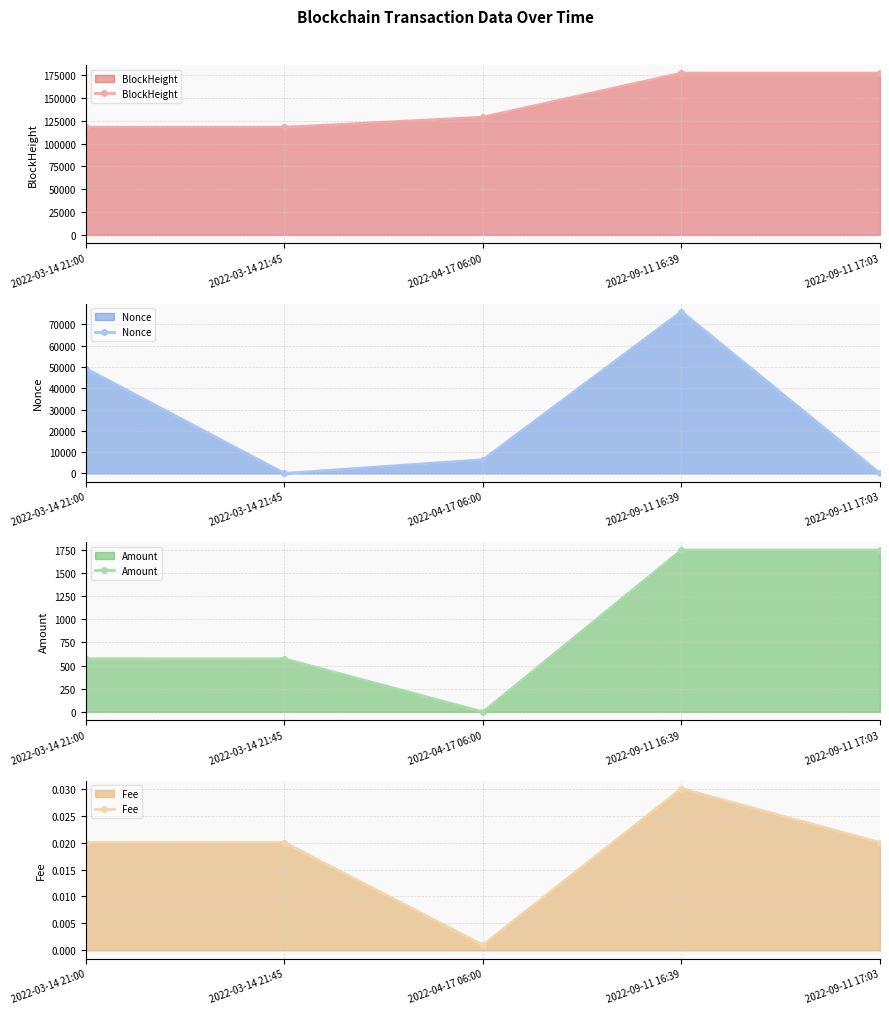

Is it true that BlockHeight equals 117792.0 at 2022-03-14 21:00?

True